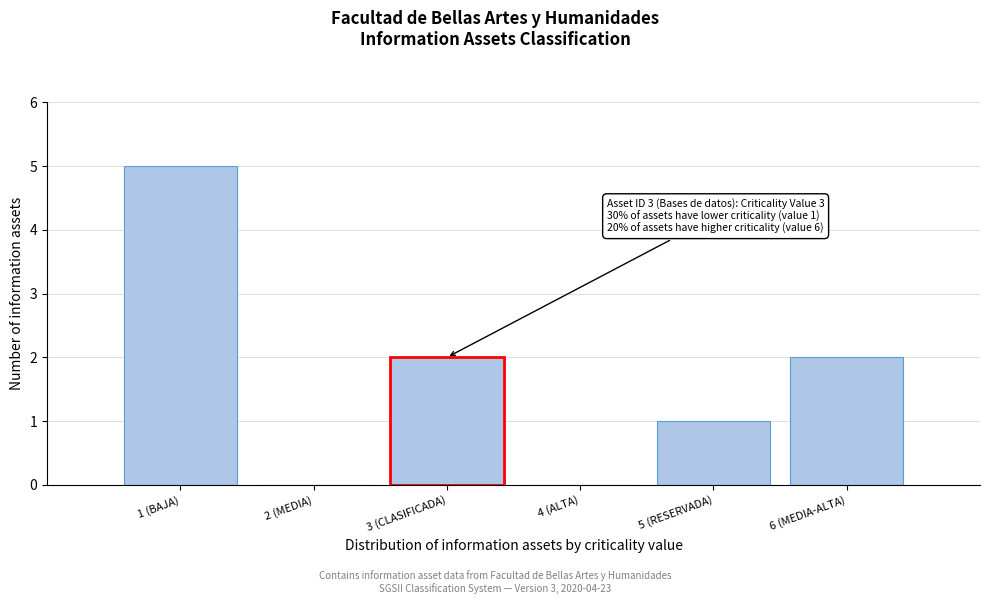

Reading left to right, list all the values displayed in this chart.

1 (BAJA)=5	2 (MEDIA)=0	3 (CLASIFICADA)=2	4 (ALTA)=0	5 (RESERVADA)=1	6 (MEDIA-ALTA)=2